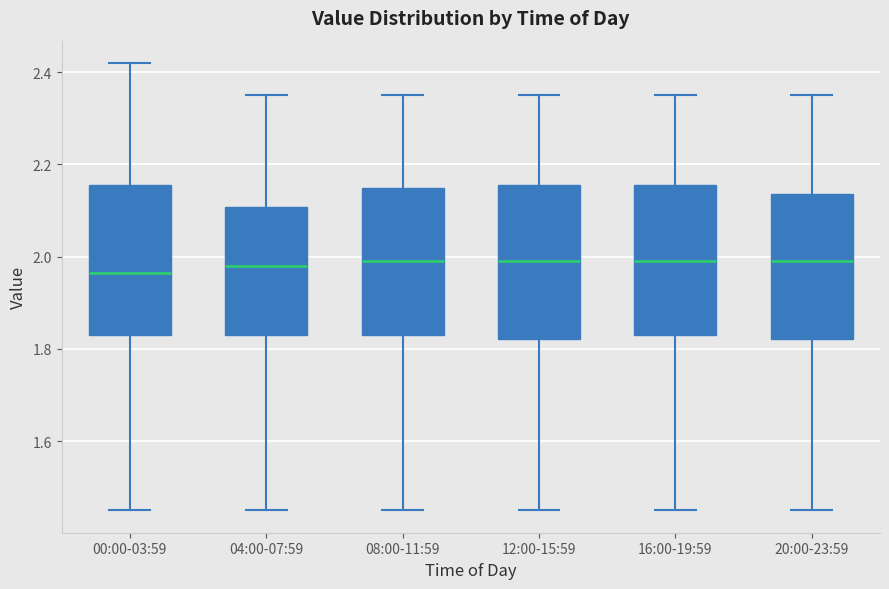

Reading left to right, read every box against the y-axis: the position of its median line, the range the box covers, and the ends of its whiskers. The values are not printed on the chart, so give them approximately, as read against the axis.

00:00-03:59: median 1.96, box 1.84 to 2.16, whiskers 1.46 to 2.42
04:00-07:59: median 1.98, box 1.84 to 2.10, whiskers 1.46 to 2.36
08:00-11:59: median 2.00, box 1.84 to 2.16, whiskers 1.46 to 2.36
12:00-15:59: median 2.00, box 1.82 to 2.16, whiskers 1.46 to 2.36
16:00-19:59: median 2.00, box 1.84 to 2.16, whiskers 1.46 to 2.36
20:00-23:59: median 2.00, box 1.82 to 2.14, whiskers 1.46 to 2.36